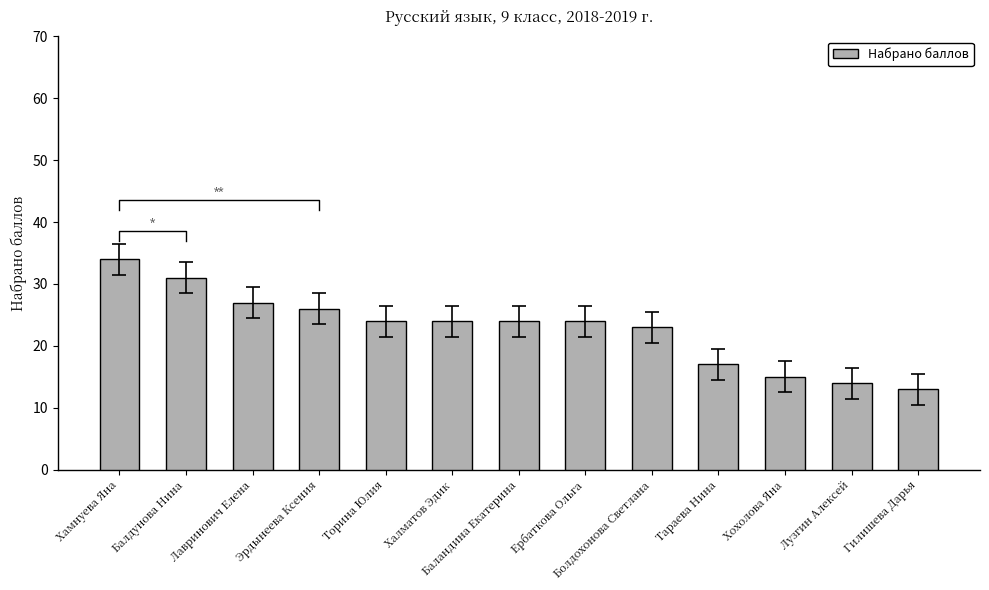

How many distinct data groups are displayed?

1